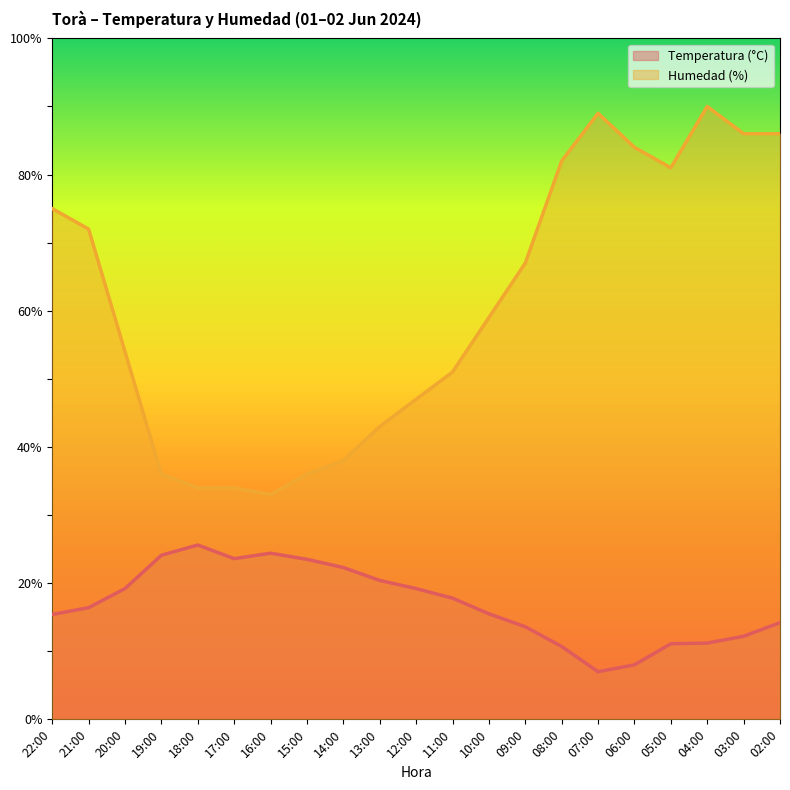

At which category does Humedad (%) reach its first local peak?

07:00